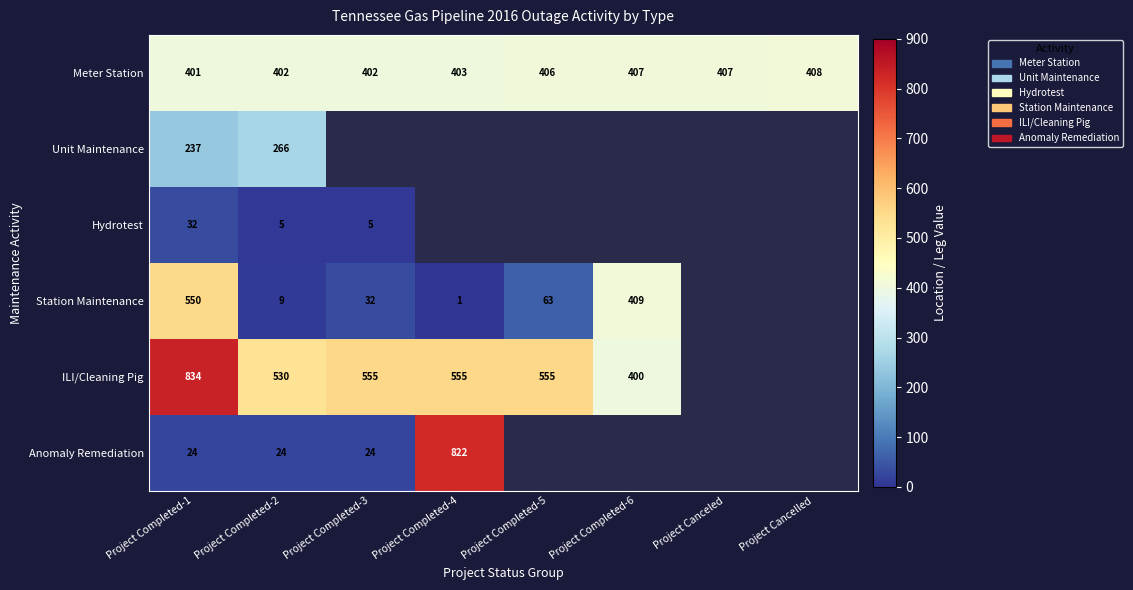

Which category has the lowest value across all series?

Project Completed-4